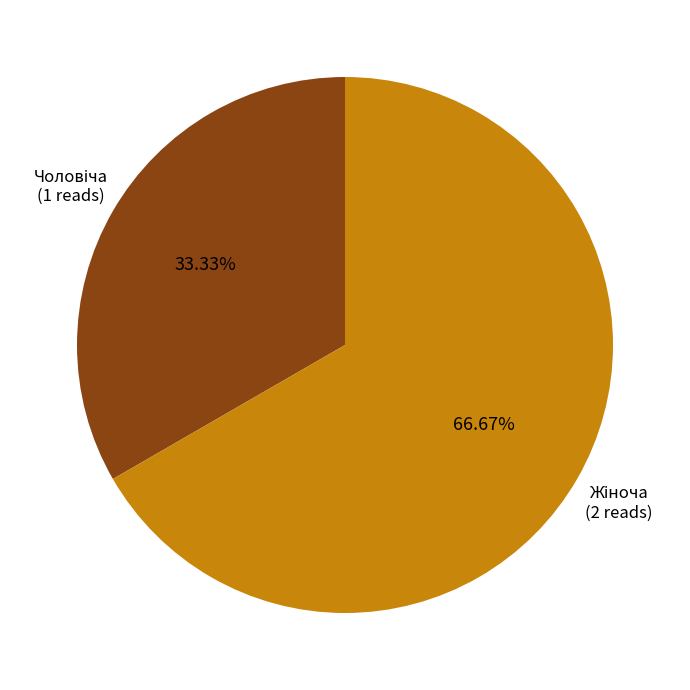

To the nearest percent, what is the average slice percentage?

50%